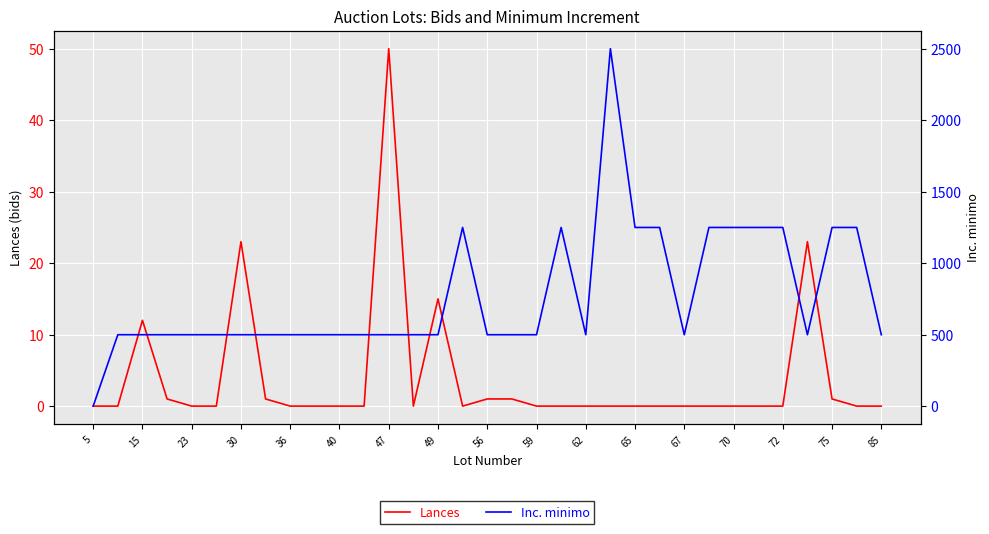

True or false: Lances has a value of 0 at 20.

True